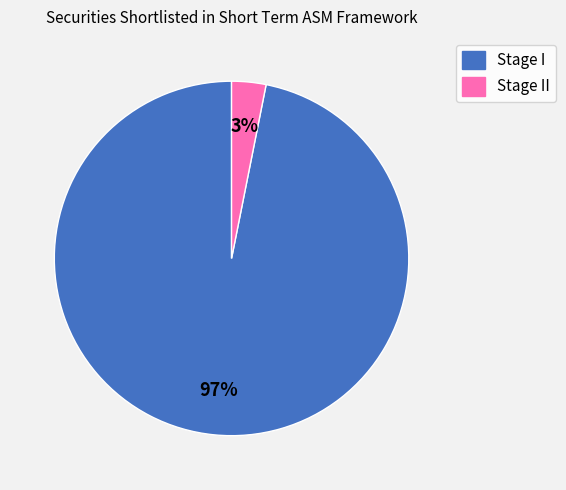

To the nearest percent, what is the average slice percentage?

50%